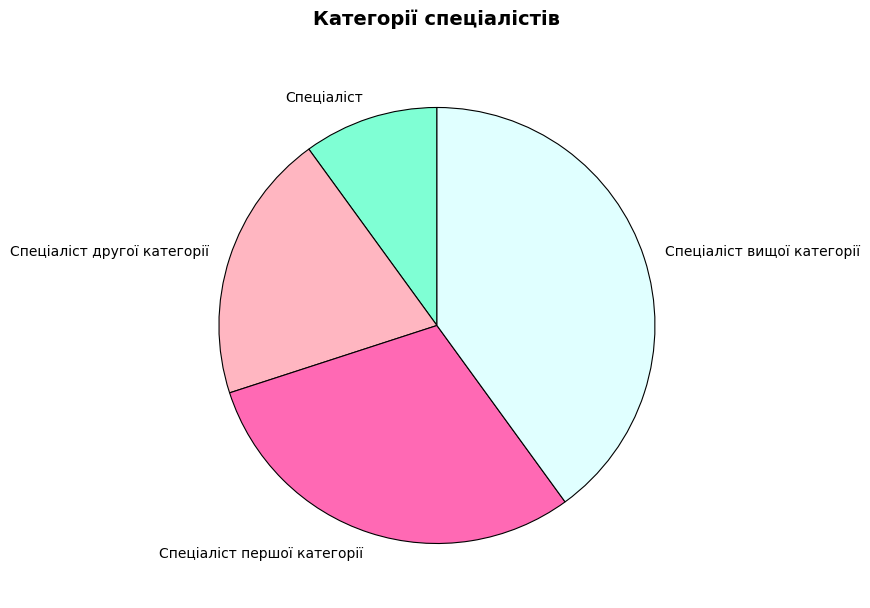

What is the largest slice in the pie chart?

Спеціаліст вищої категорії